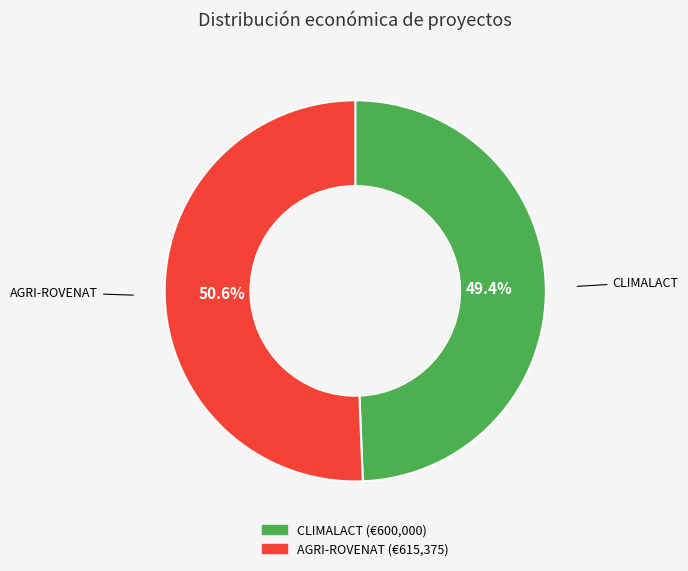

How many segments does this pie chart have?

2